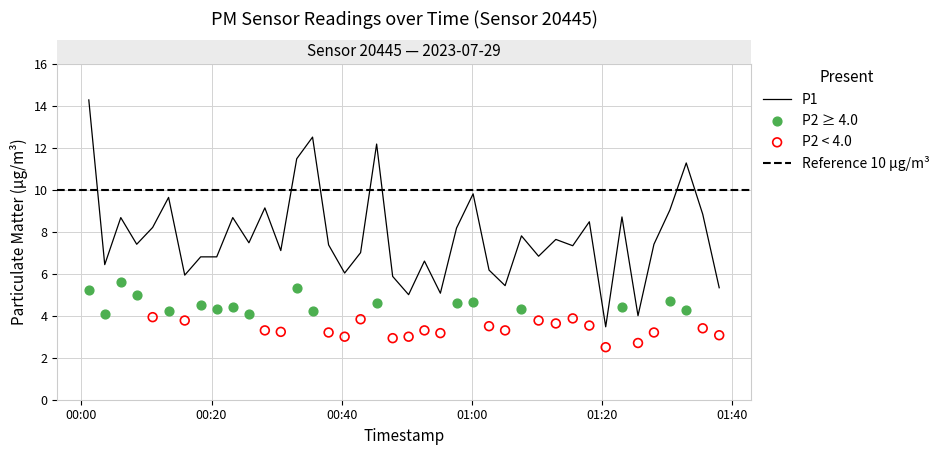

What is the change in value from 7 to 17?

+0.2